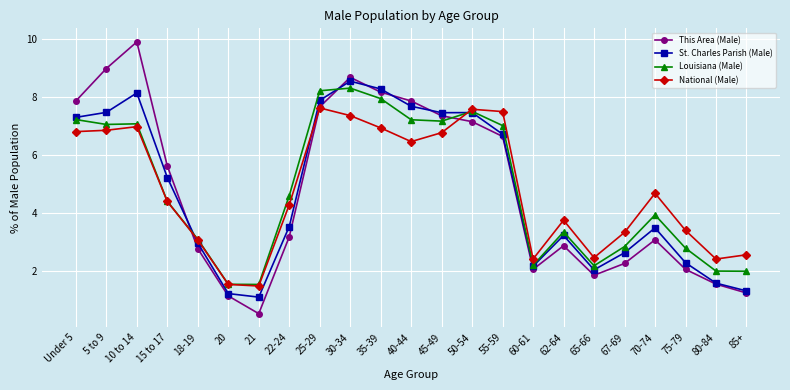

What is the sum of all Louisiana (Male) values?

110.9